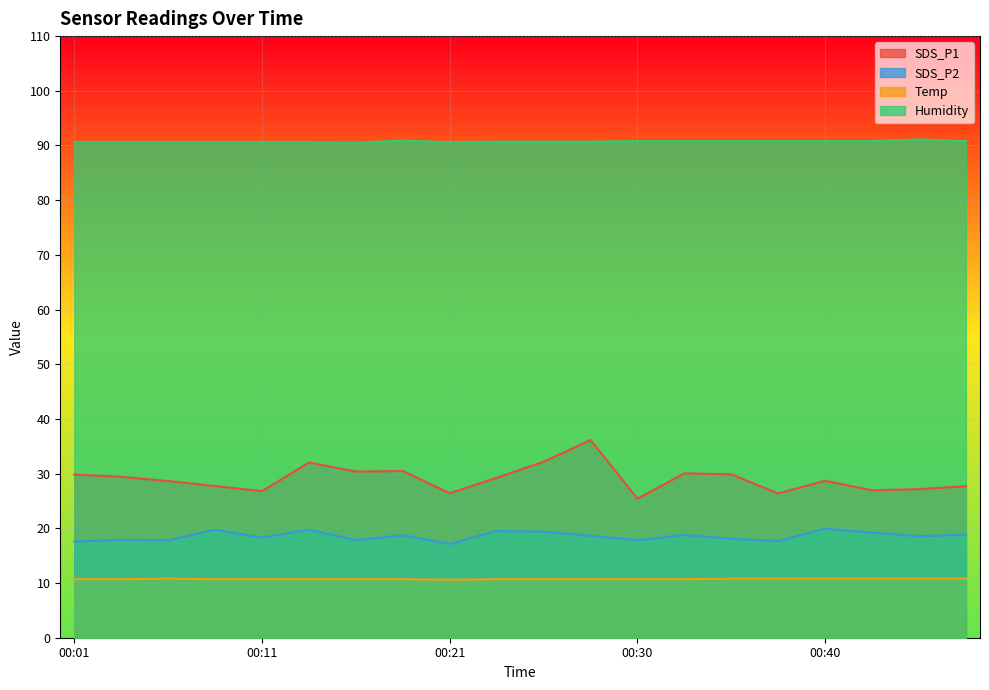

Rank the series by their maximum value, from lowest to highest.

Temp, SDS_P2, SDS_P1, Humidity